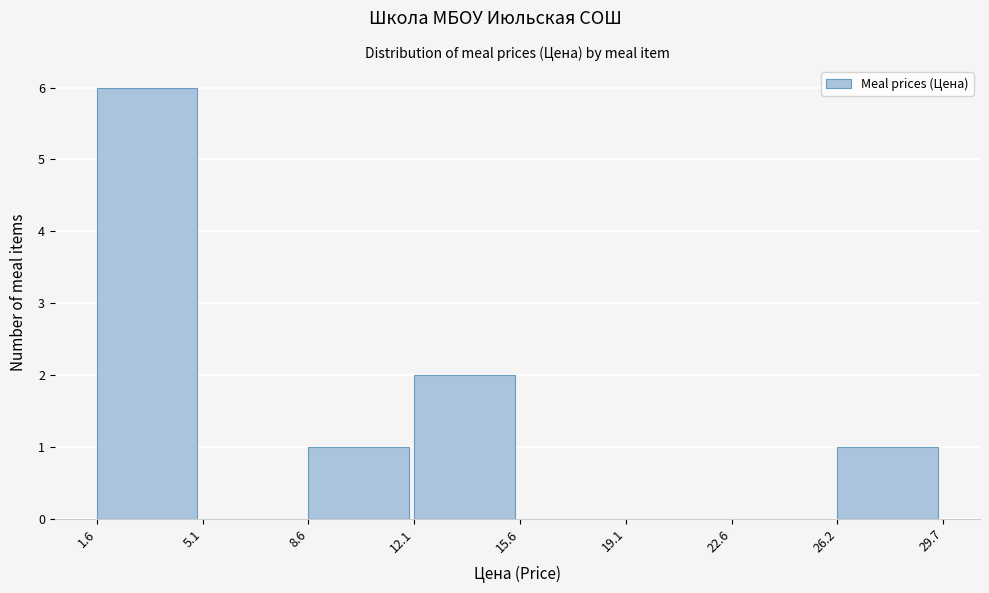

Reading left to right, list every bar in this chart as the range it spans on the x-axis followed by its height. The values are not printed on the chart, so give them approximately, as read against the axis.

1.6 to 5.1: 6
5.1 to 8.6: 0
8.6 to 12.1: 1
12.1 to 15.6: 2
15.6 to 19.1: 0
19.1 to 22.6: 0
22.6 to 26.2: 0
26.2 to 29.7: 1